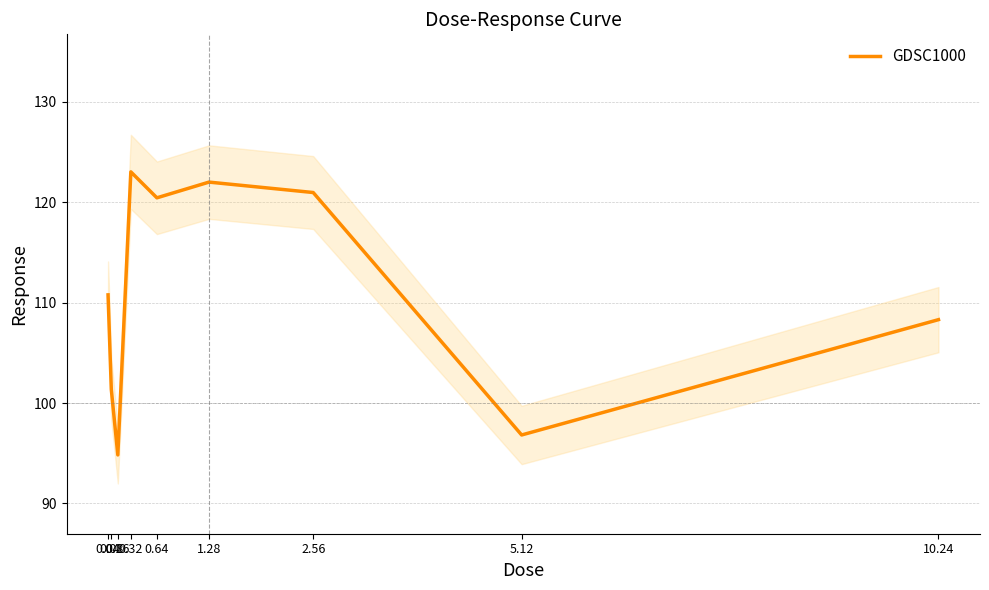

How many lines are shown in the chart?

1